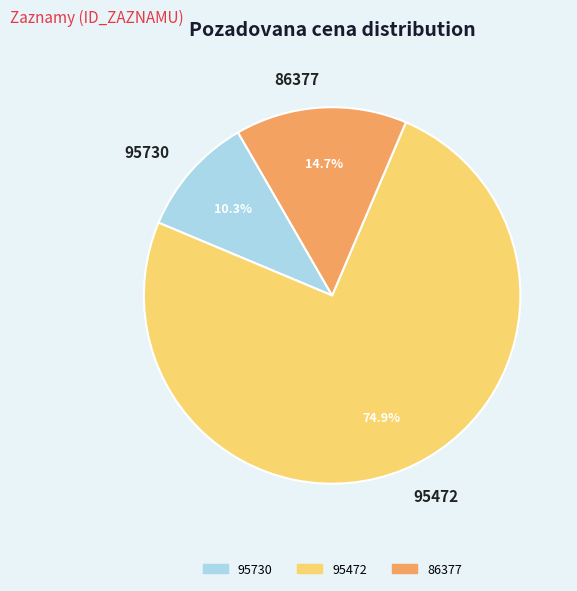

To the nearest percent, what is the average slice percentage?

33%